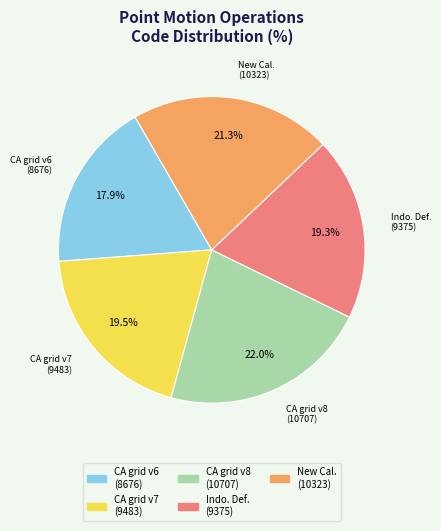

Is there a majority slice in this chart?

No